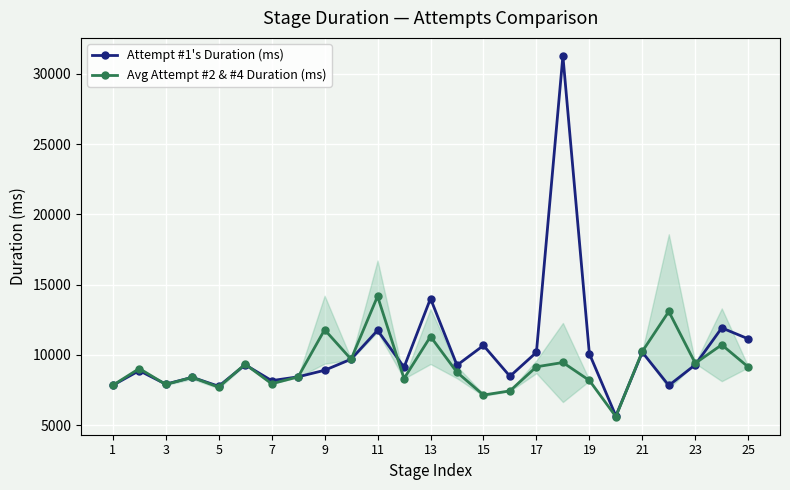

True or false: Avg Attempt #2 & #4 Duration (ms) and Attempt #1's Duration (ms) intersect in this chart.

True